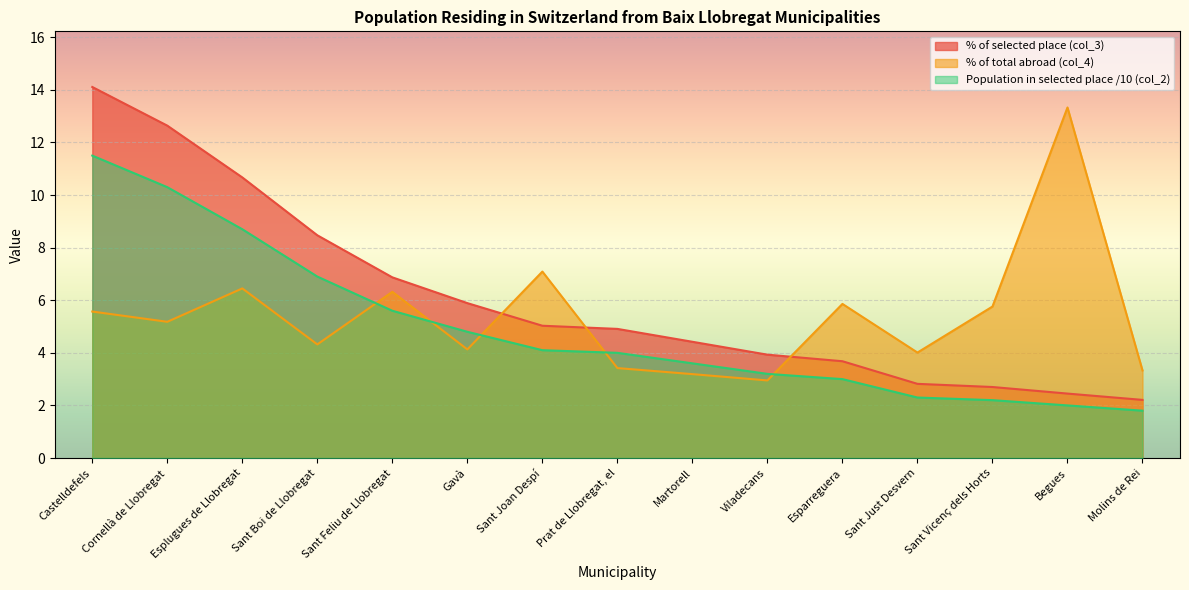

What is the value of the % of selected place (col_3) point at the 1st from the left?

14.1